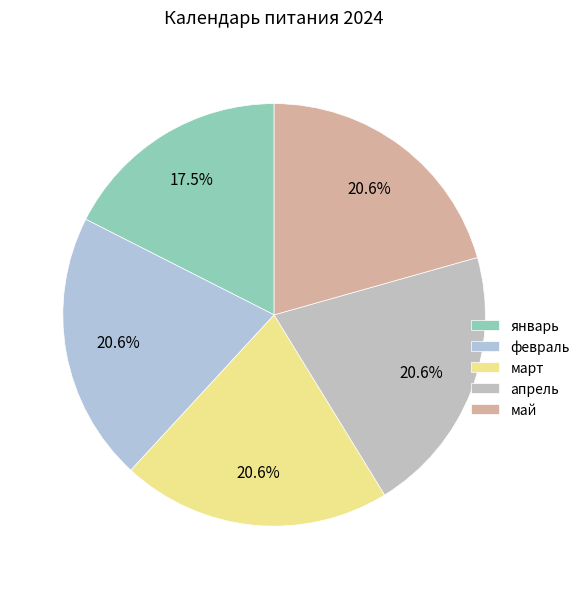

Between март and январь, which is larger?

март